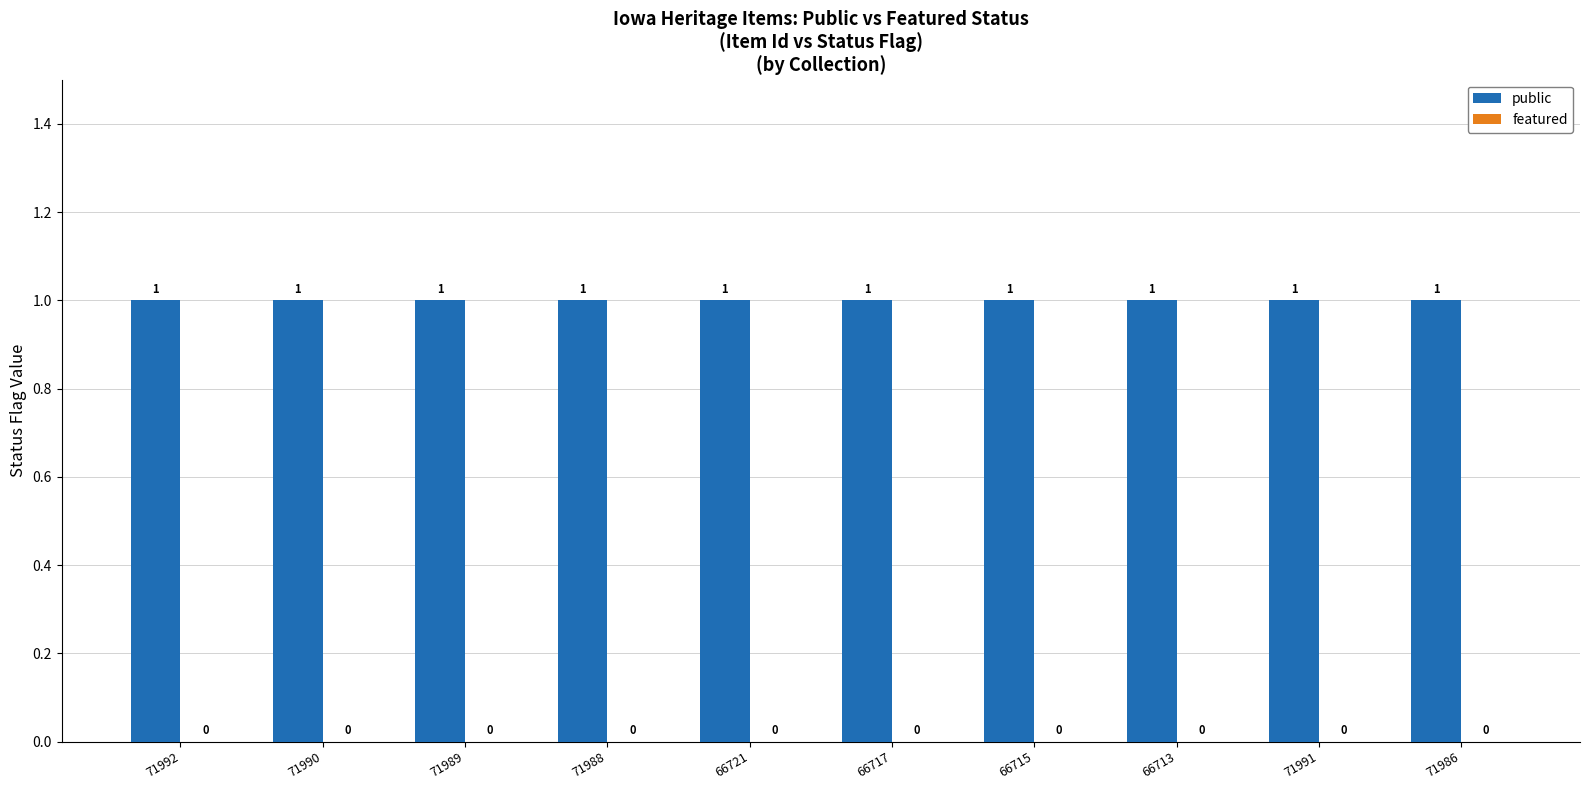

Does the chart contain stacked bars?

No